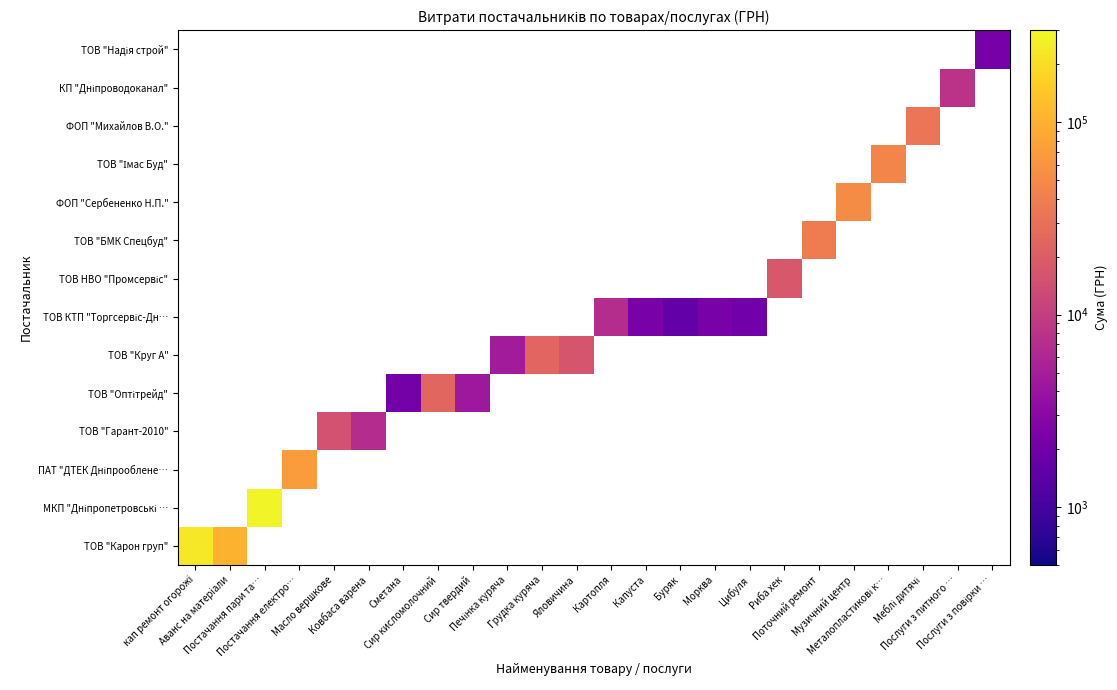

Count the number of categories in the chart.

24